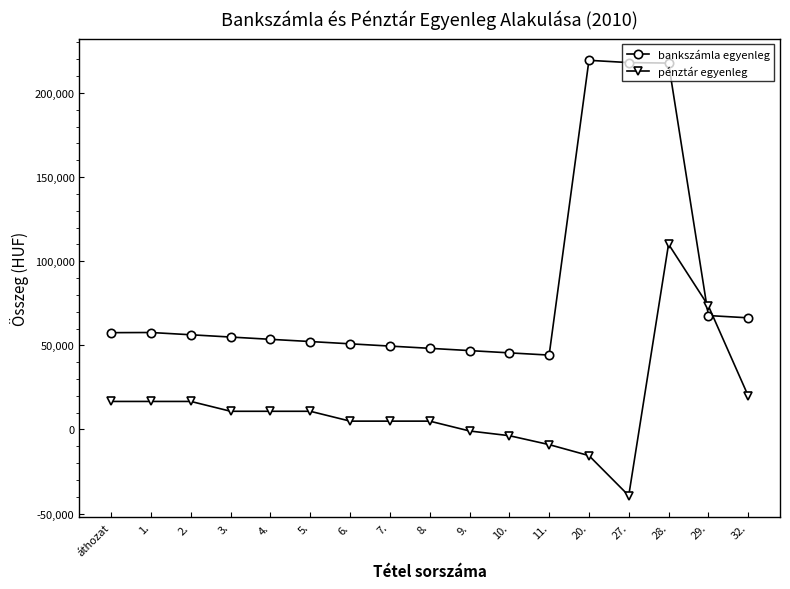

What is the value of the bankszámla egyenleg point at the 1st from the left?

57529